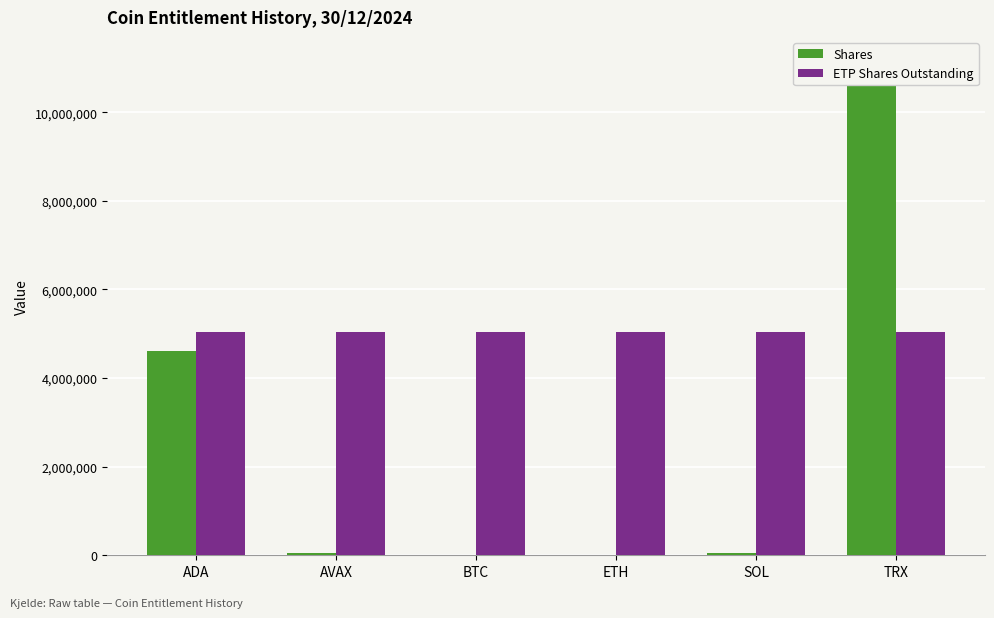

What value does the Shares series have at SOL?

61261.7